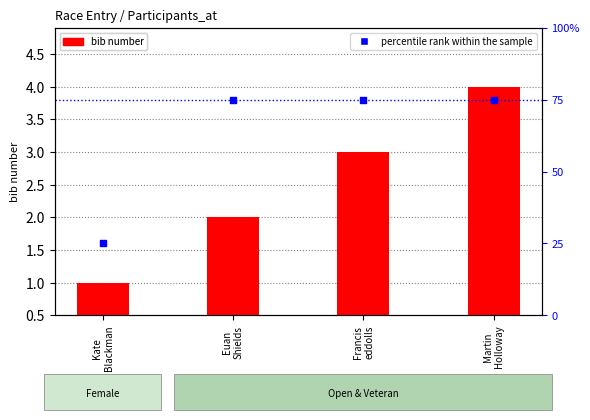

What is the total value across all series at Martin
Holloway?

79